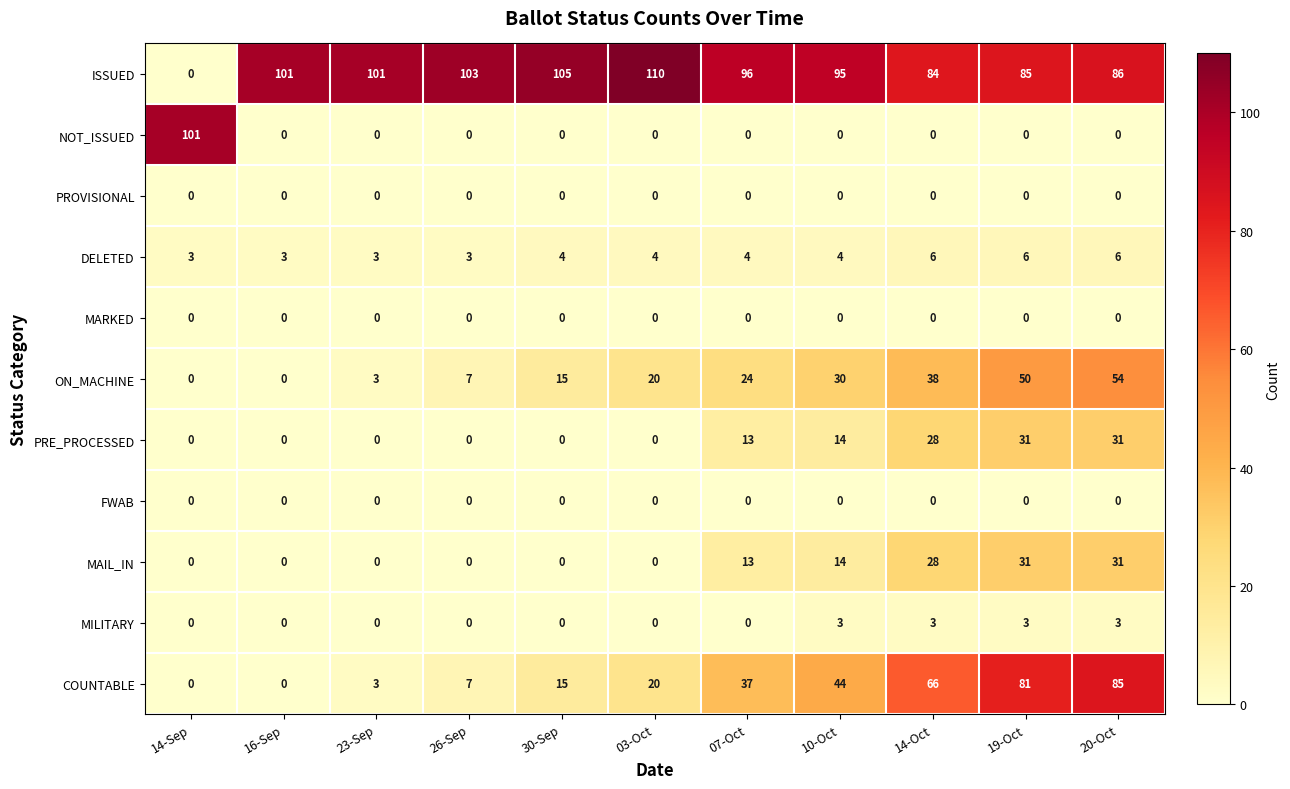

How many categories are shown in the chart?

11